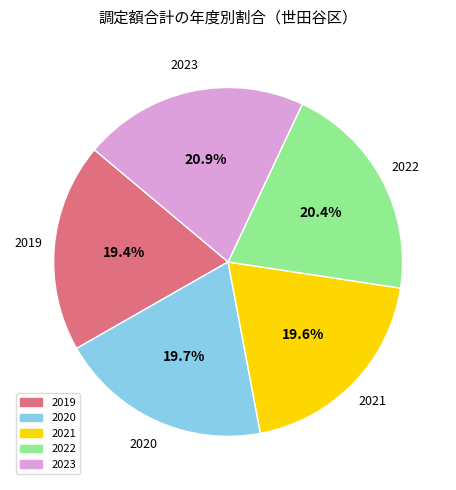

Which has a higher value, 2022 or 2019?

2022